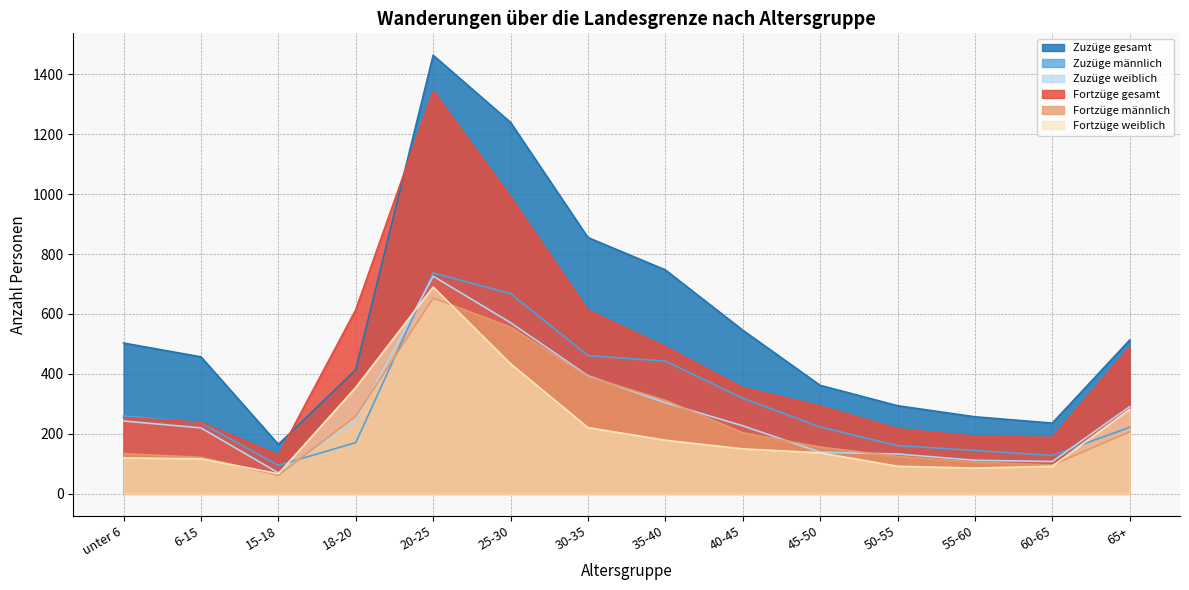

Reading right to left, extract all data points from this chart.

Zuzüge gesamt: 513	236	257	294	362	546	747	855	1239	1463	414	165	457	503
Zuzüge männlich: 222	128	145	161	223	319	443	461	668	737	171	95	237	260
Zuzüge weiblich: 291	108	112	133	139	227	304	394	571	726	243	70	220	243
Fortzüge gesamt: 489	188	192	217	293	354	491	612	990	1343	614	129	239	254
Fortzüge männlich: 207	96	106	125	156	204	312	391	556	653	259	62	122	134
Fortzüge weiblich: 282	92	86	92	137	150	179	221	434	690	355	67	117	120